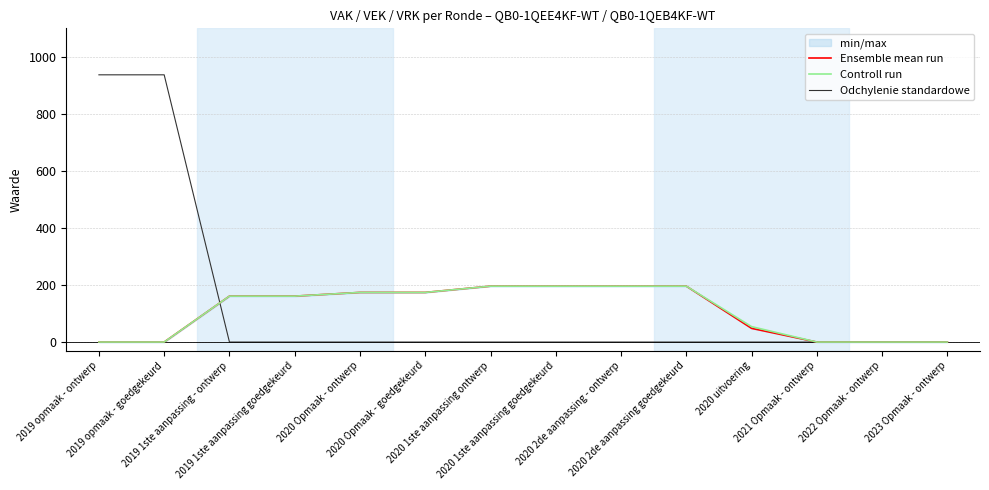

Between 2019 opmaak - goedgekeurd and 2021 Opmaak - ontwerp, which series saw the biggest shift?

Odchylenie standardowe